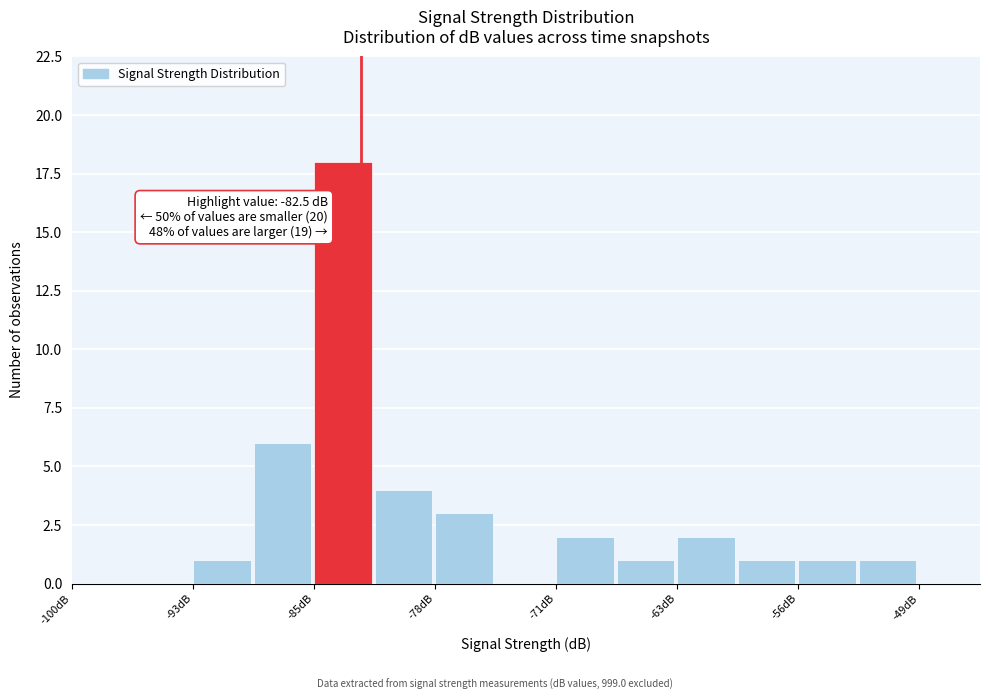

Read against the x-axis, roughly where is the centre of the tallest bar?

-84